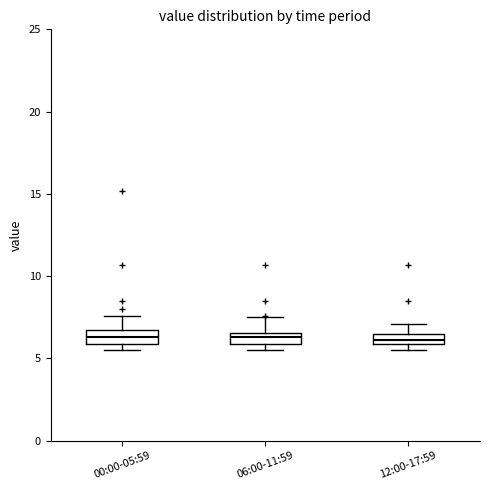

Where is the lower edge of the box for 06:00-11:59 on the y-axis? The values are not printed on the chart, so give them approximately, as read against the axis.

6.0